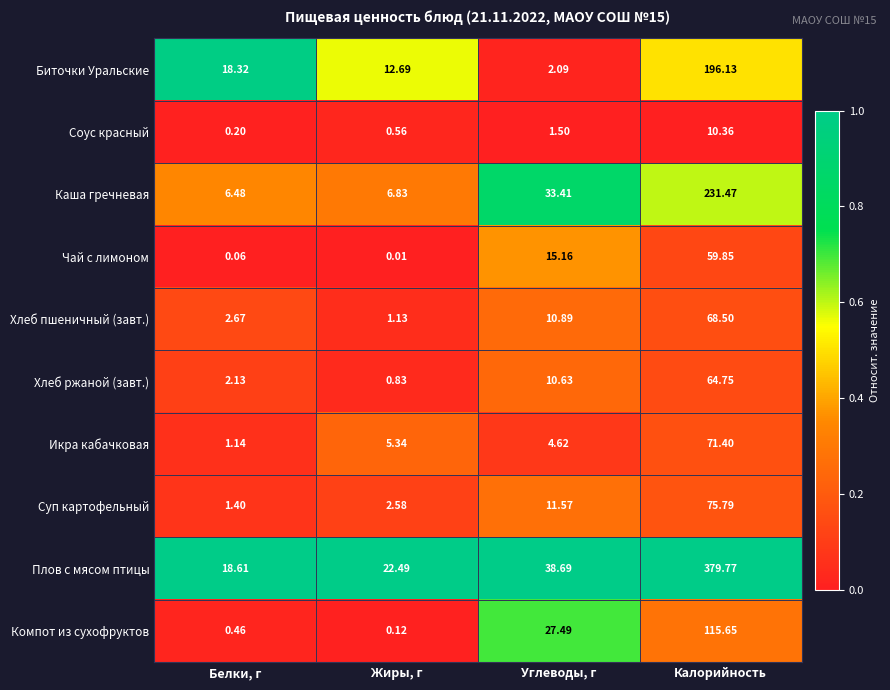

Which label corresponds to the smallest value in the chart?

Жиры, г